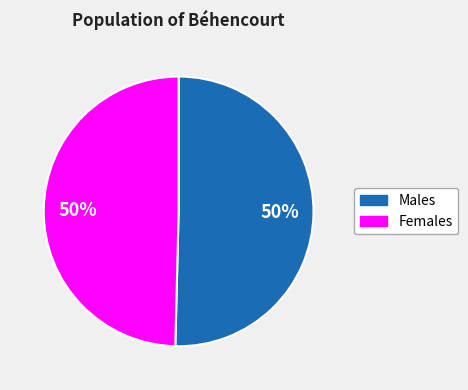

To the nearest percent, what is the average slice percentage?

50%